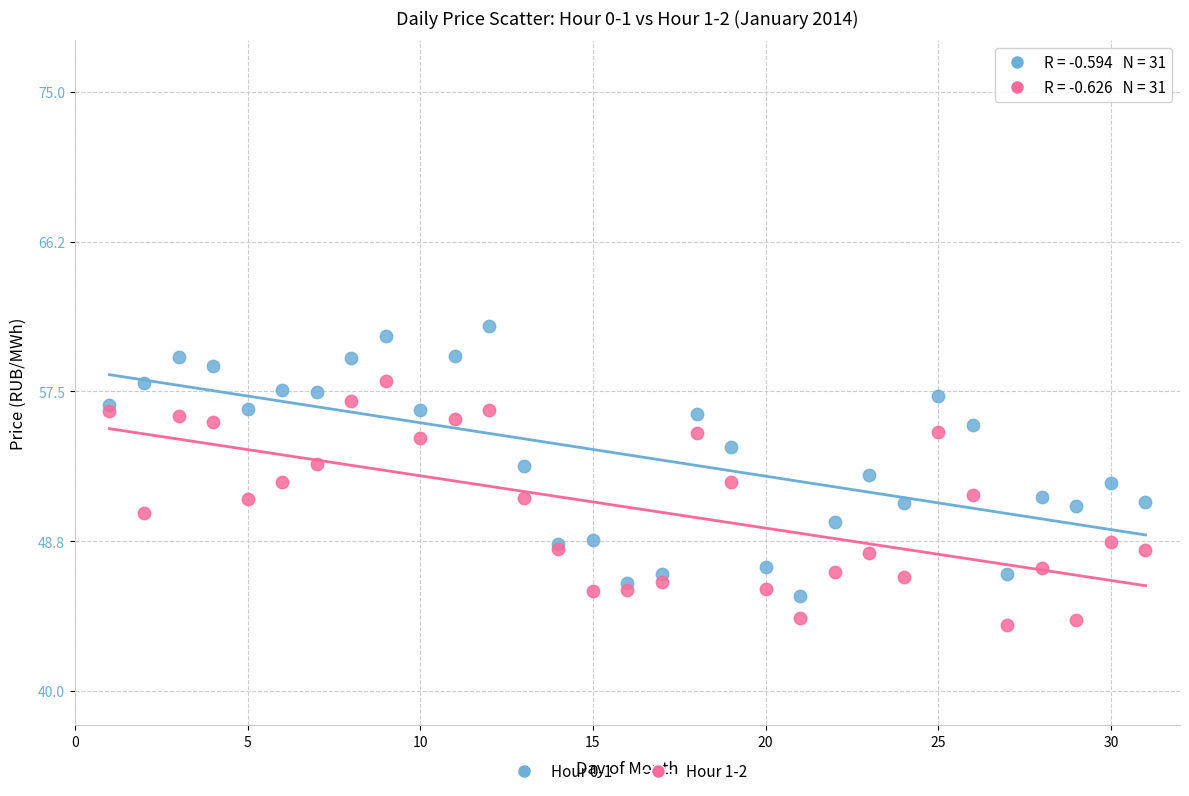

Which series reaches the maximum Y coordinate?

Hour 0-1